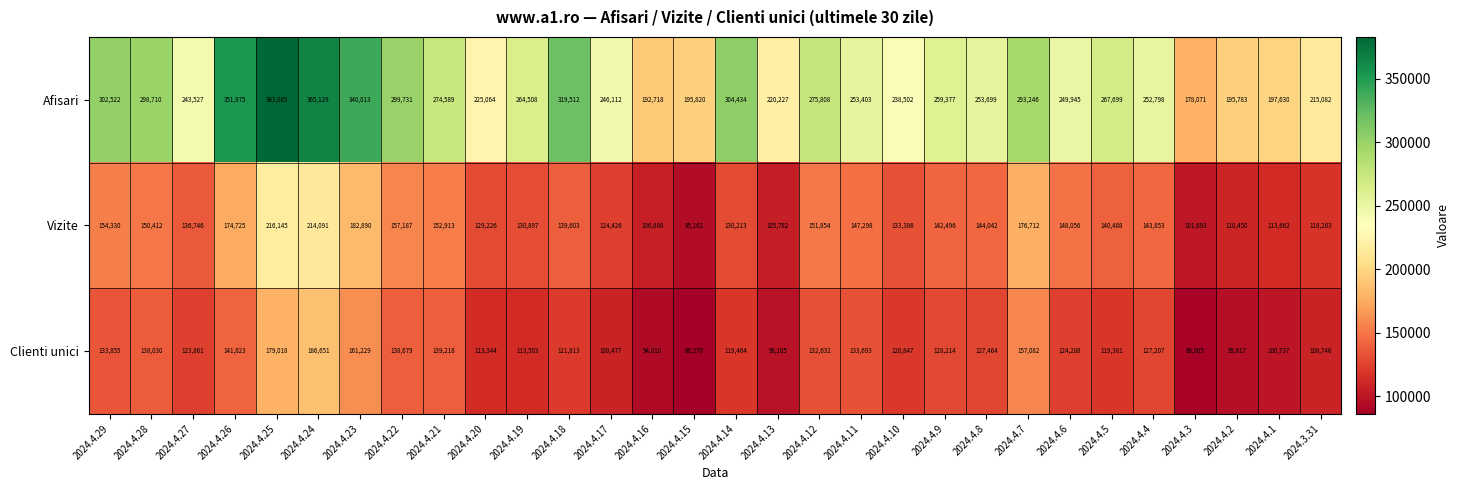

Which series has the largest total across all categories?

Afisari